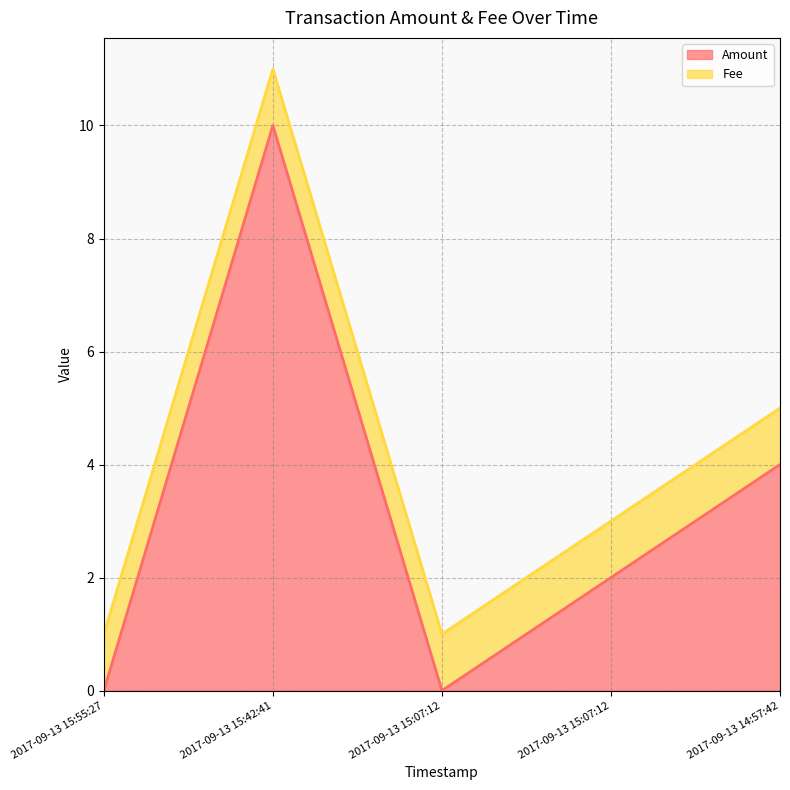

The value at 2017-09-13 15:07:12 is 0. True or false?

True